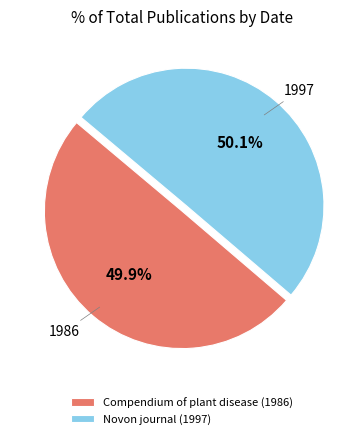

Is there a majority slice in this chart?

Yes